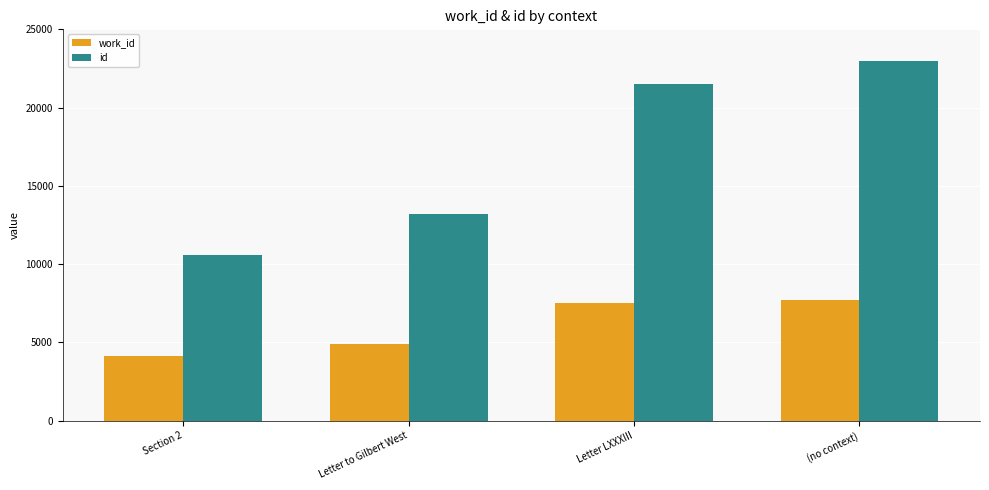

What is the label of the 3rd bar from the left?

Letter LXXXIII